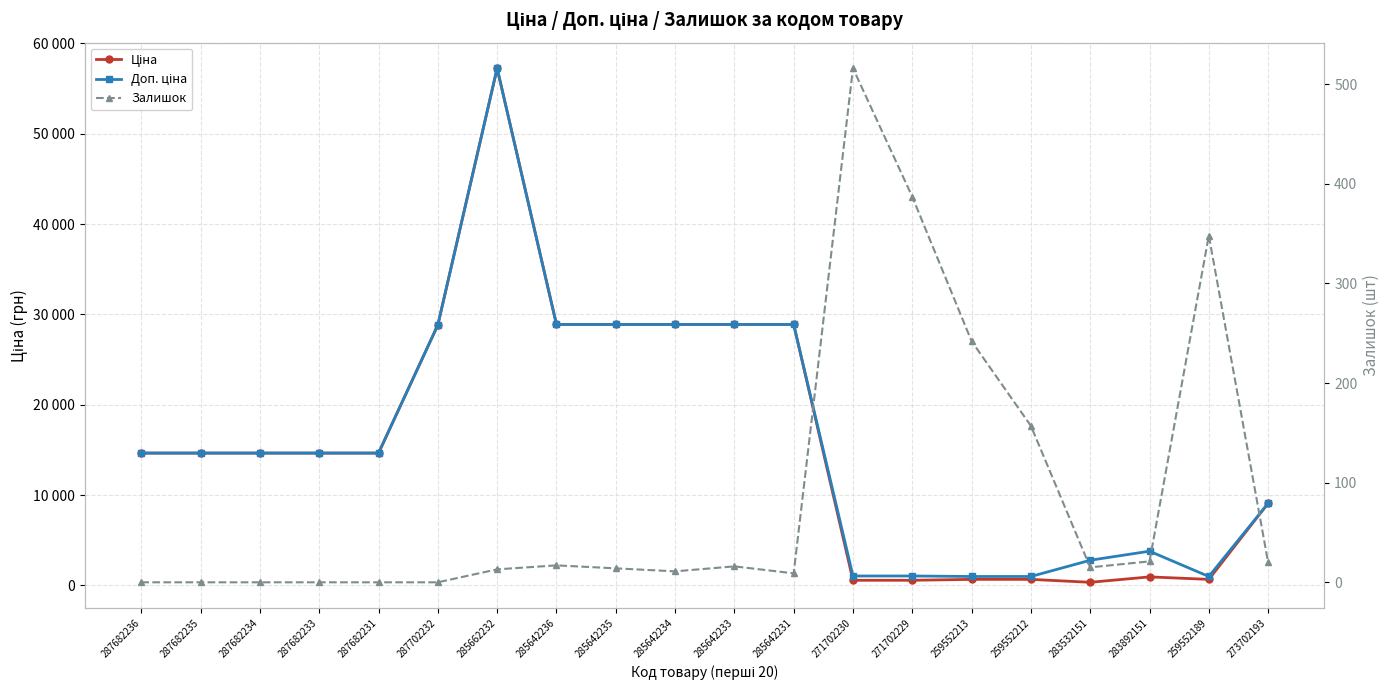

List the series in order of their peak value, highest first.

Ціна, Доп. ціна, Залишок